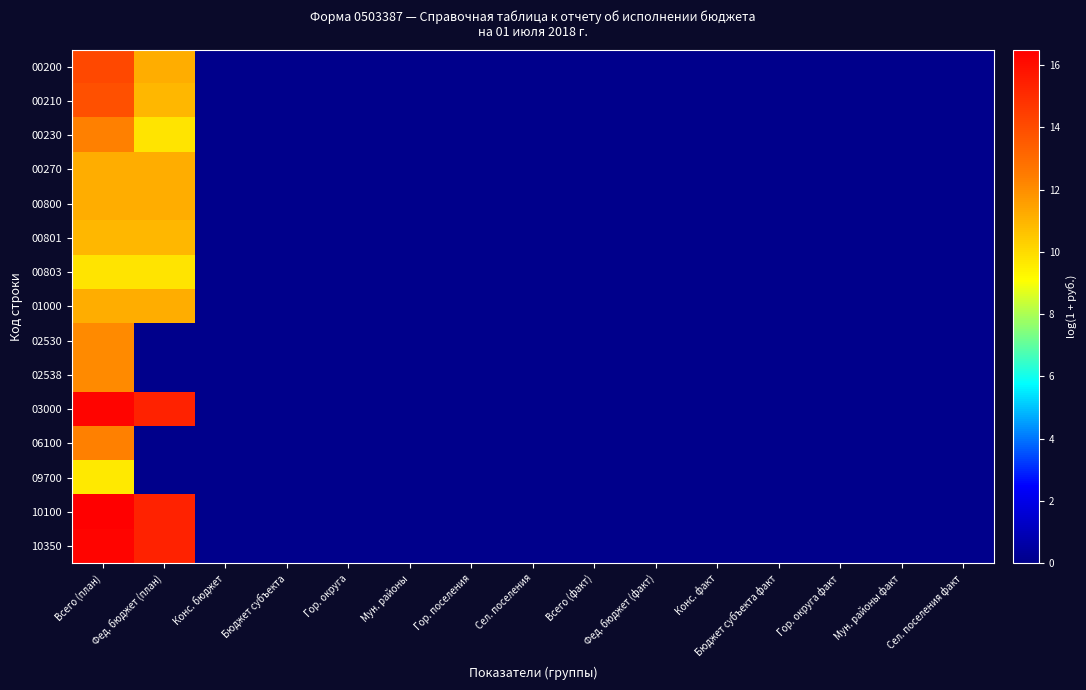

What is the maximum value shown in the chart?

16.5